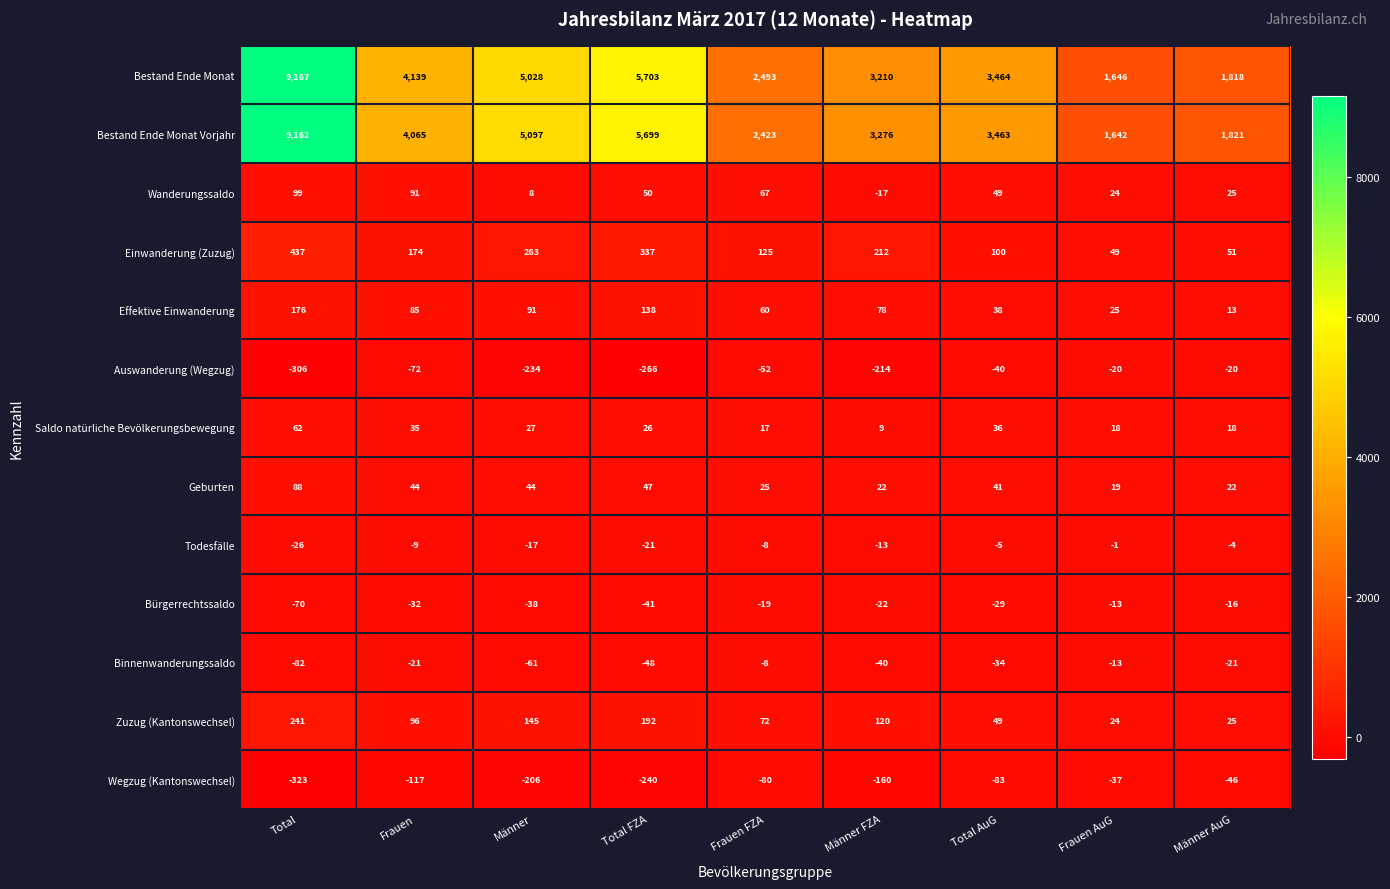

Which label corresponds to the largest value in the chart?

Total